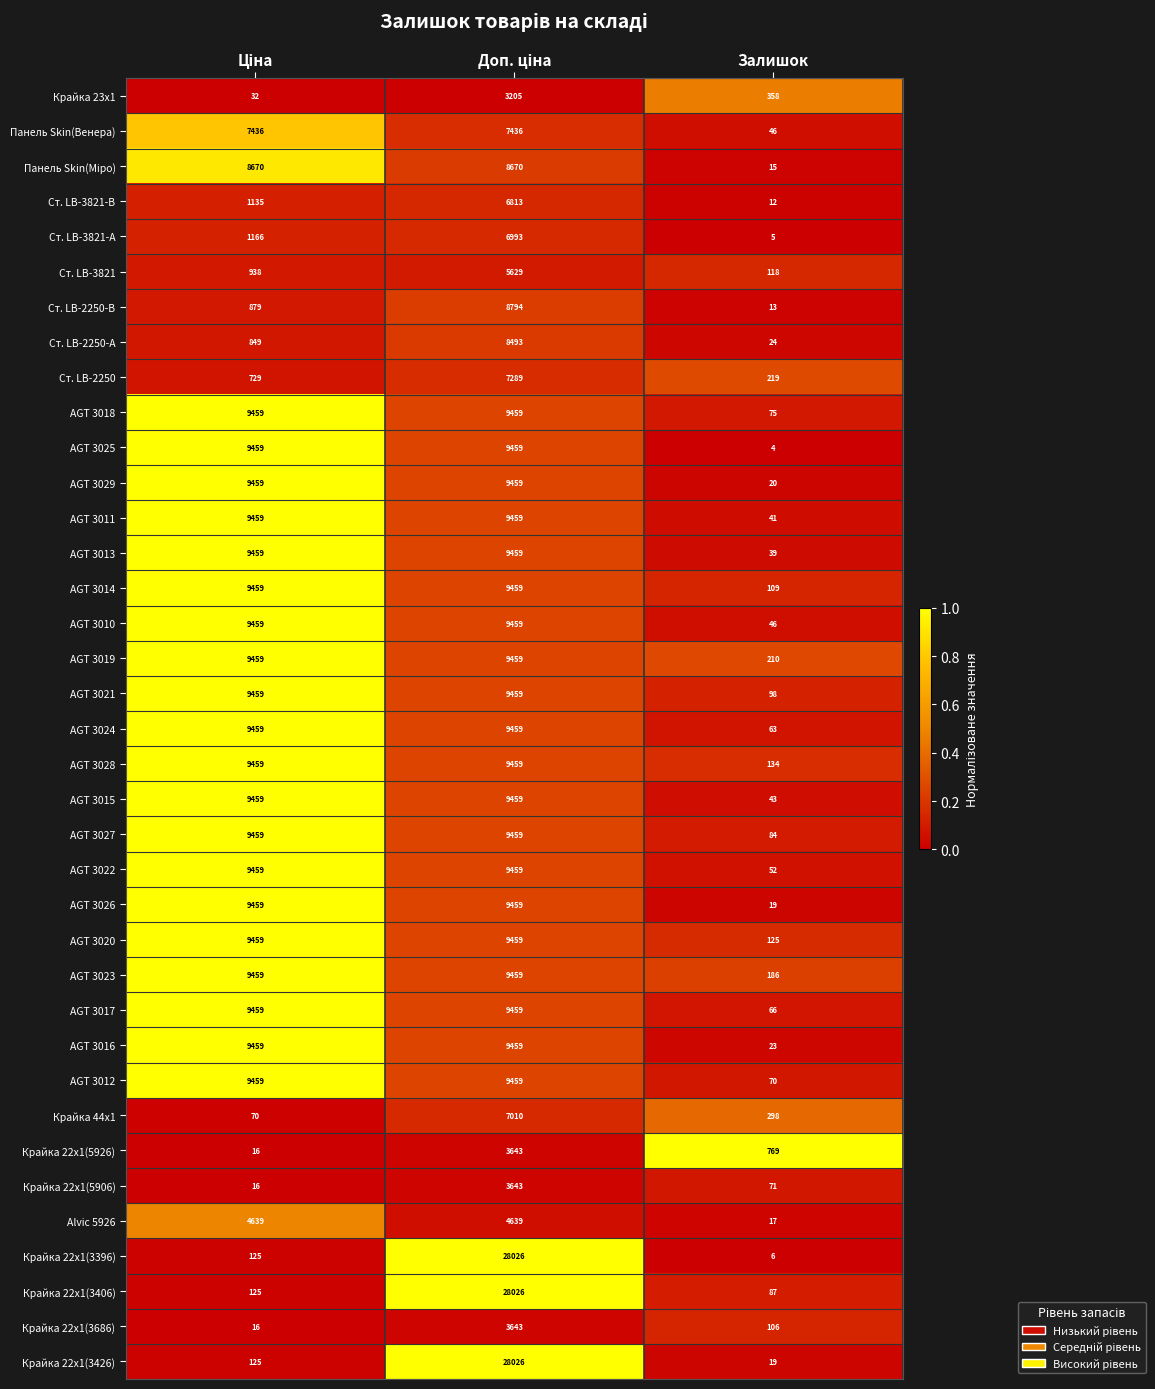

Which series has the largest total across all categories?

Крайка 22x1(3406)